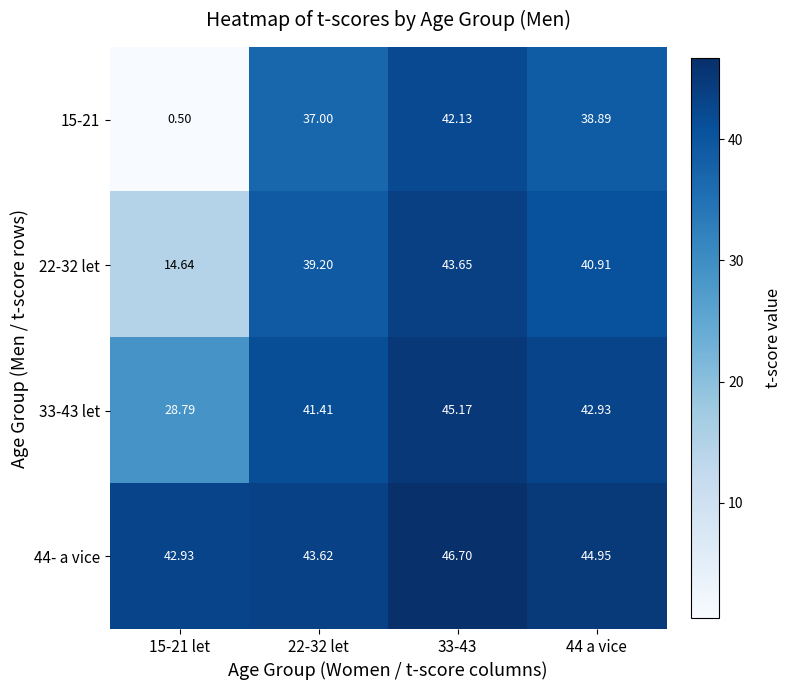

Is the value of 15-21 at 44 a vice greater than the value of 44- a vice at 15-21 let?

No